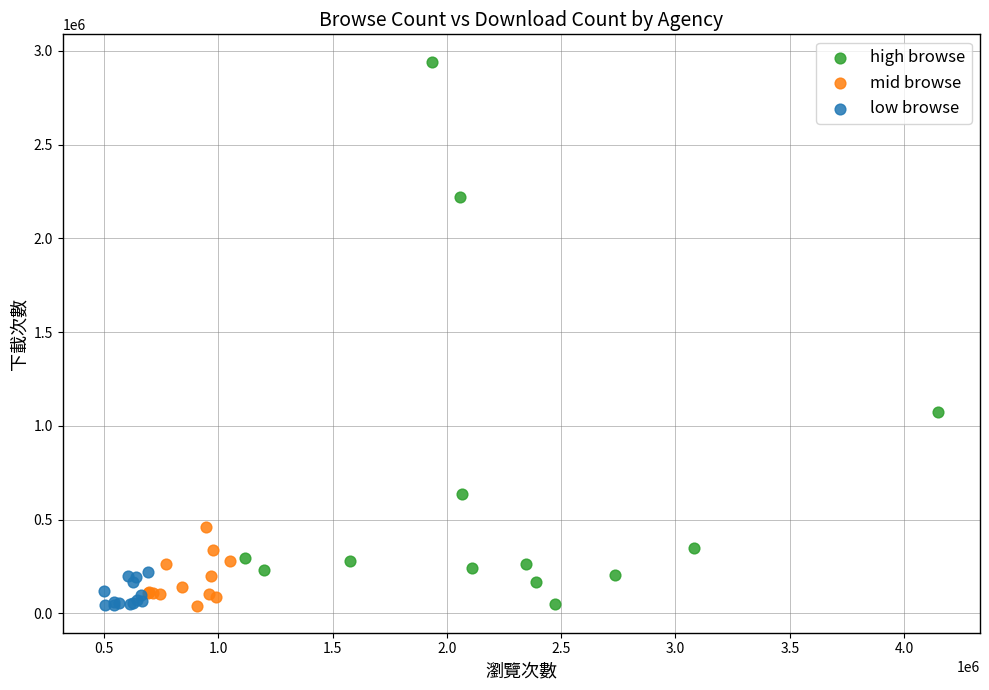

Which series contains the highest Y value?

high browse